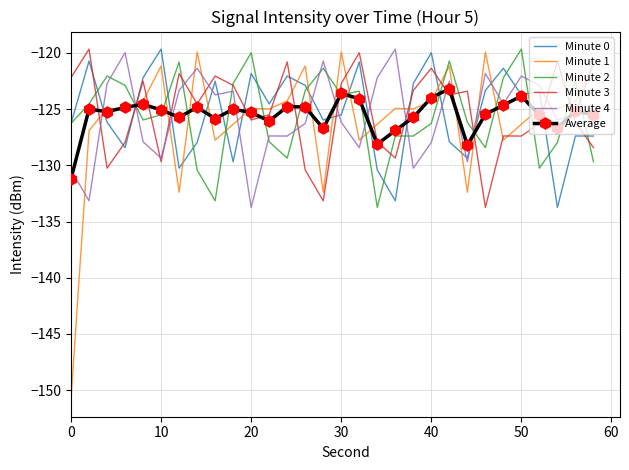

True or false: Minute 2 has more than 0 interior local peaks.

True